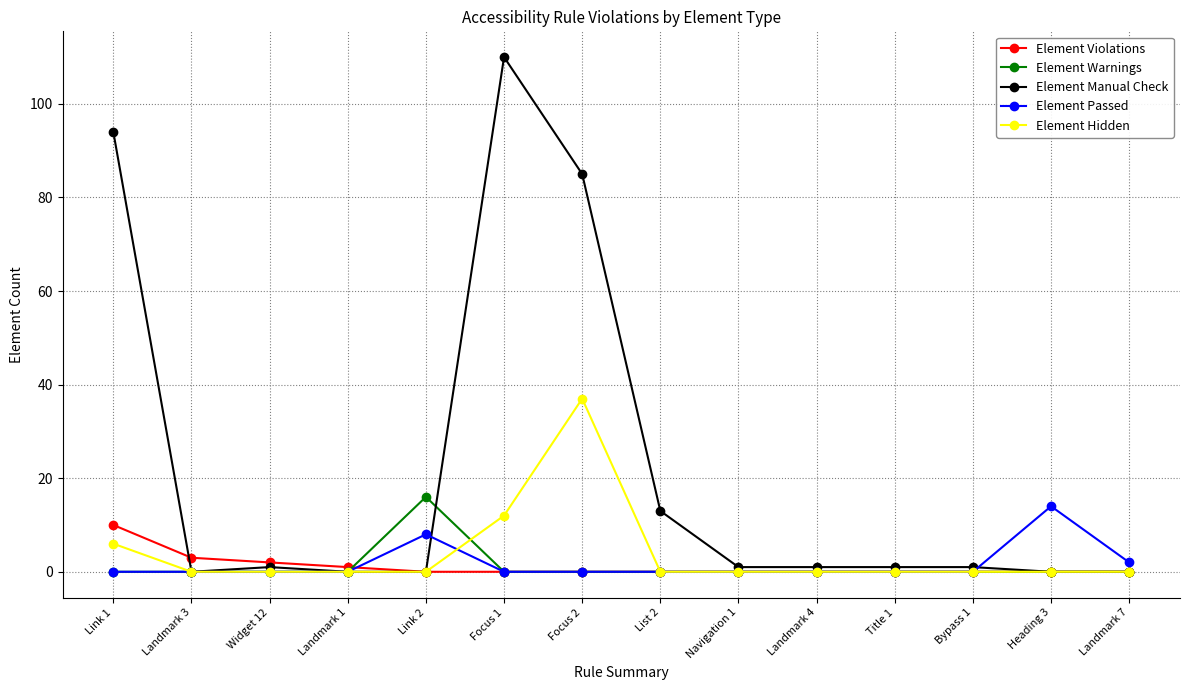

Where is Element Manual Check nearest to the value 55?

Focus 2